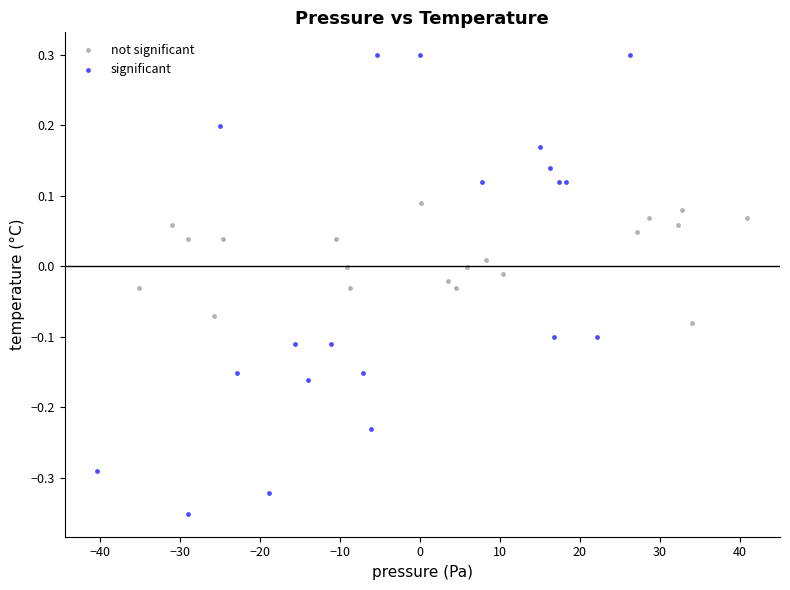

Which series has the widest spread of Y values?

significant